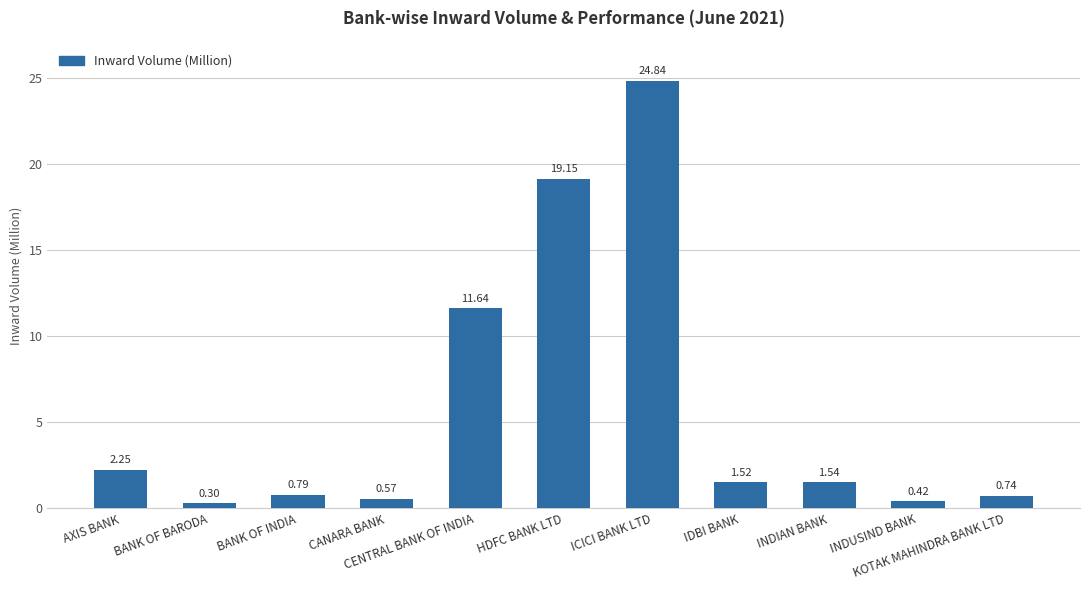

Which category has the lowest value across all series?

BANK OF BARODA